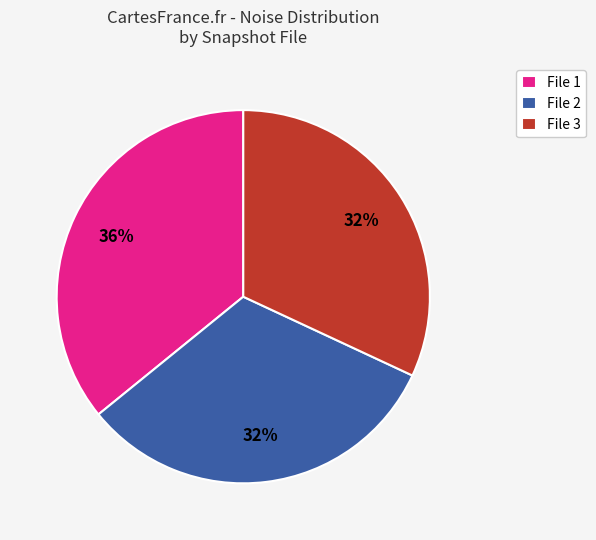

To the nearest percent, what is the difference between the File 3 and File 1 slice percentages?

4%